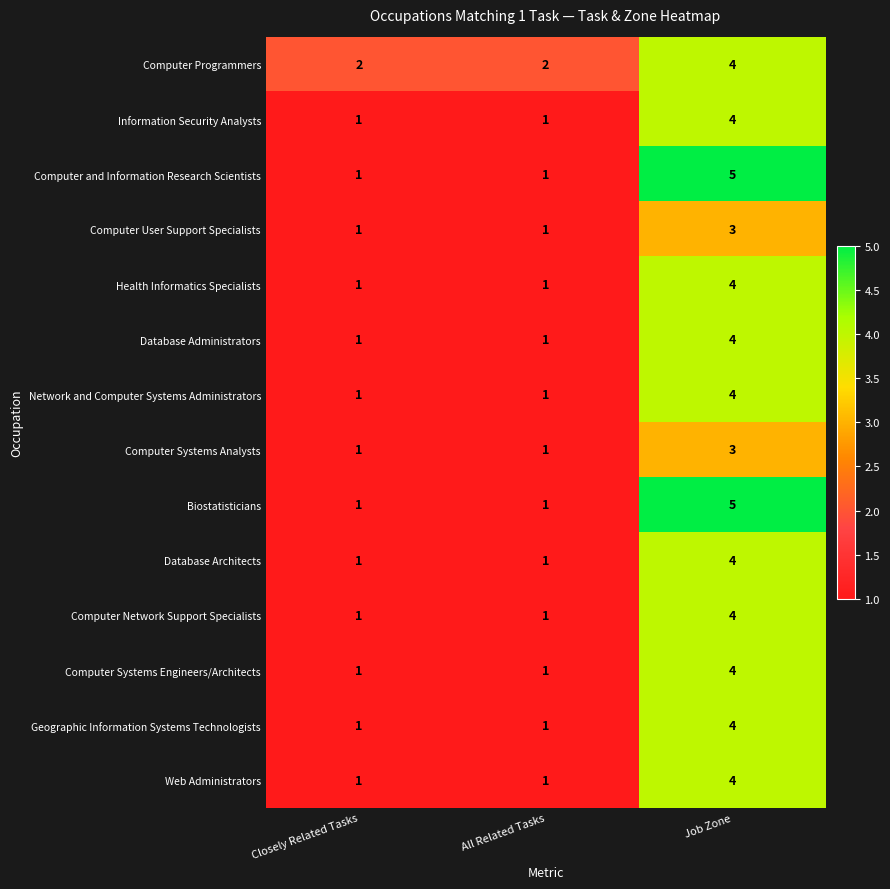

How many Geographic Information Systems Technologists values are between 1 and 4?

3